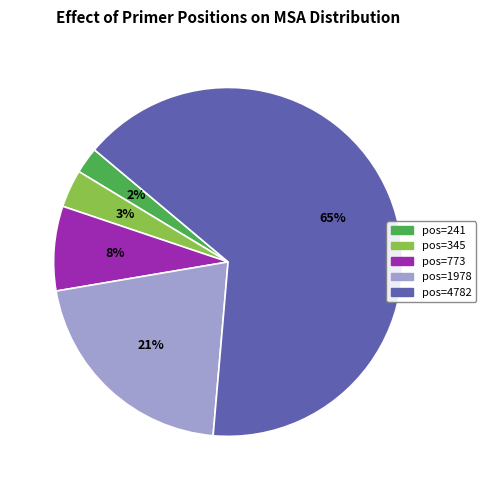

Which category has the biggest portion of the pie?

pos=4782